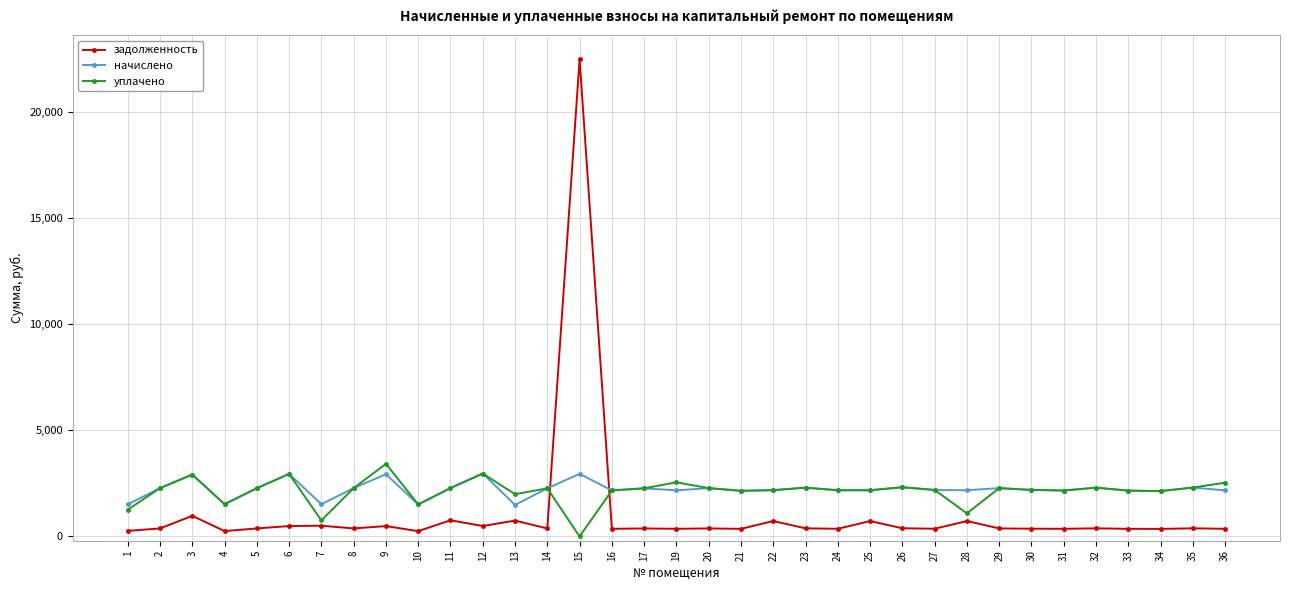

At which category does уплачено reach its first local valley?

4